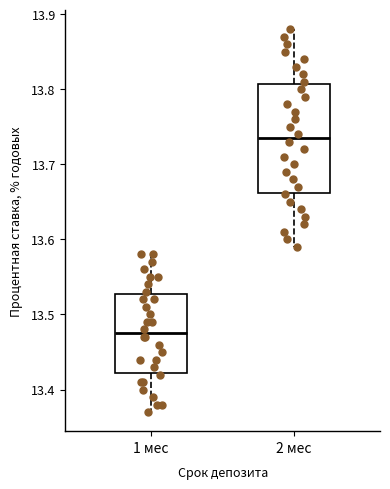

Which box is the tallest, from its lower edge to its upper edge?

2 мес